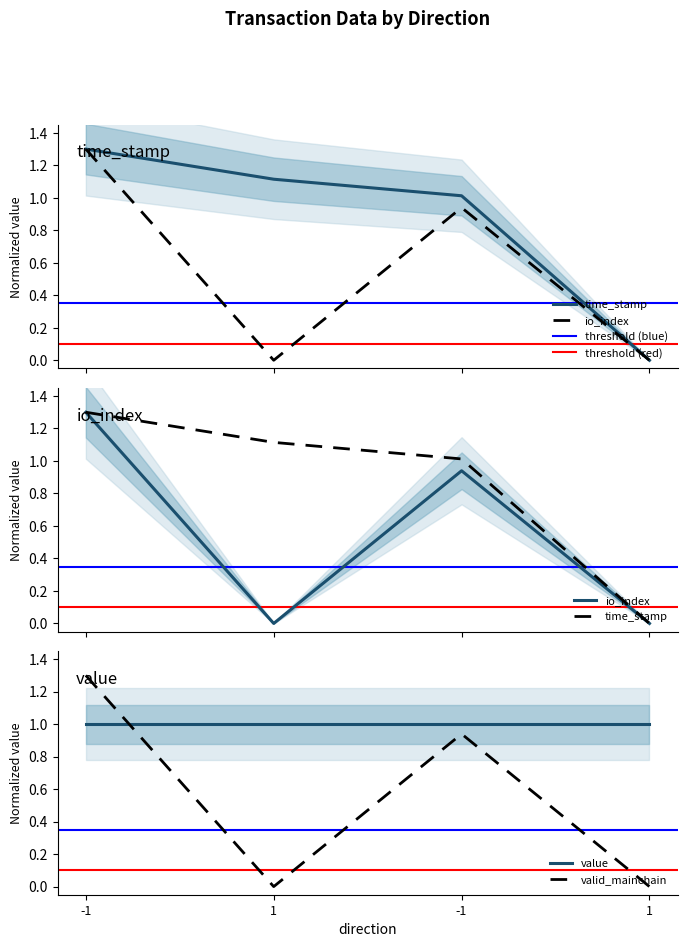

Between -1 and 2, which series saw the biggest shift?

io_index